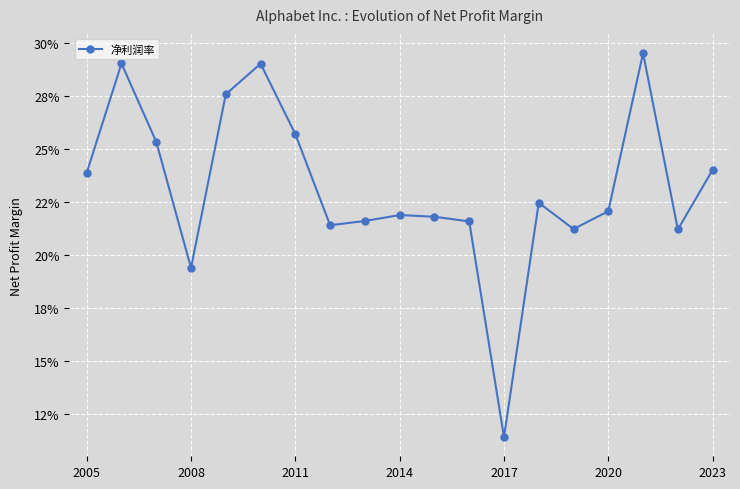

Does the chart have visible grid lines?

Yes